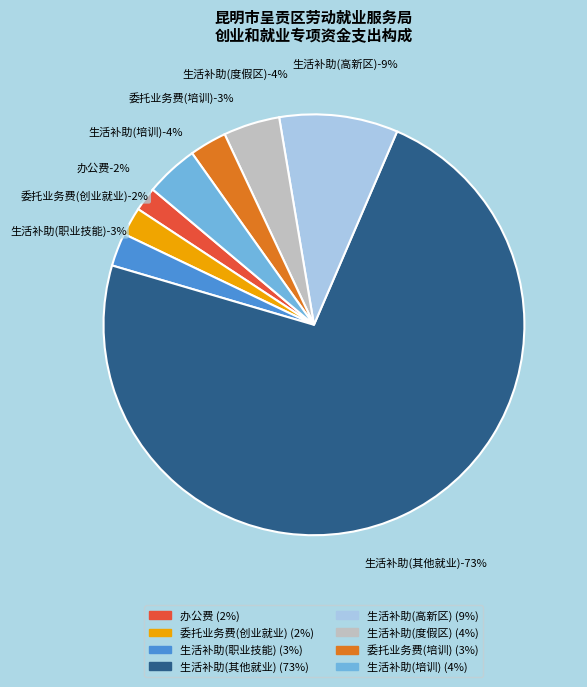

True or false: 生活补助(4)
400000 accounts for 10% of the total.

False